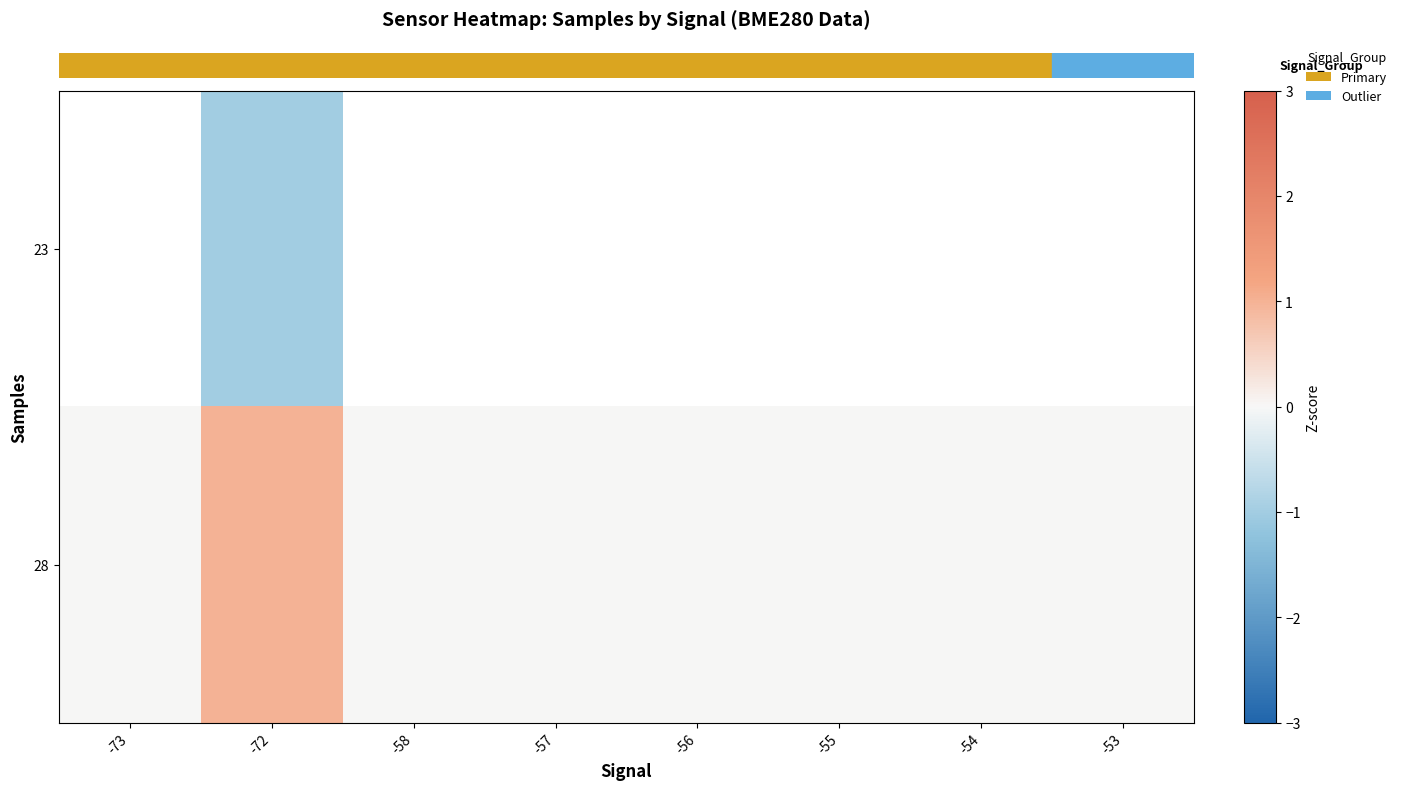

Rank the categories by row_1 value from lowest to highest.

-73, -58, -57, -56, -55, -54, -53, -72